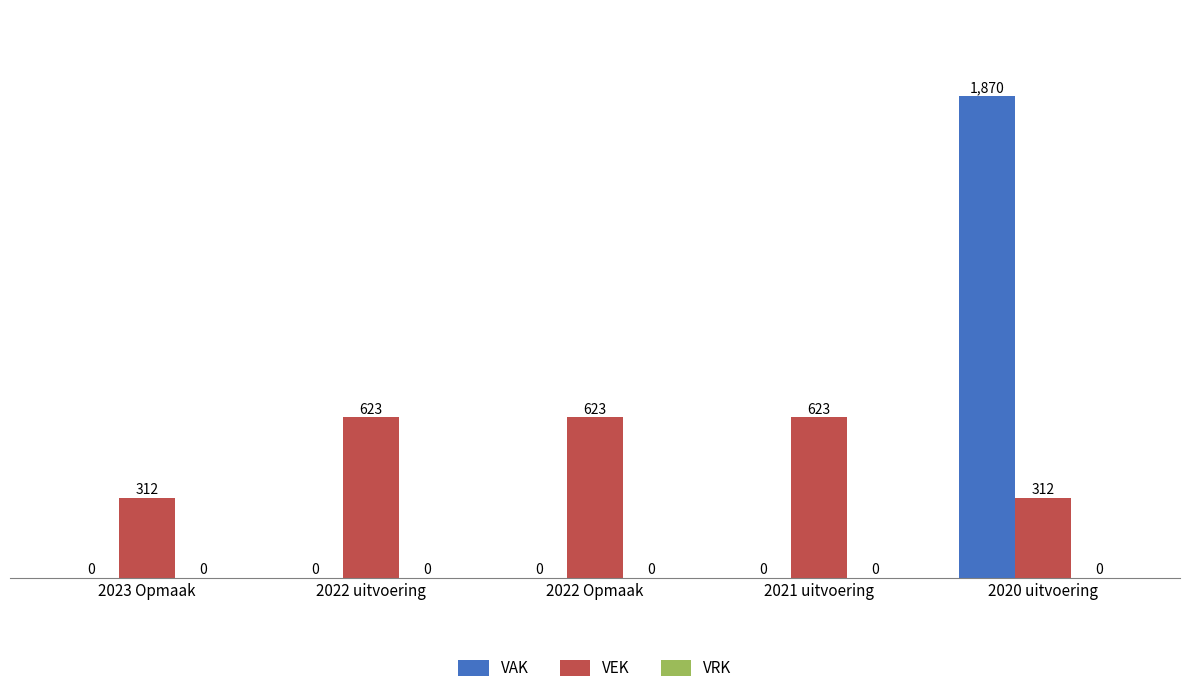

At which category does the chart reach its peak across all series?

2020 uitvoering